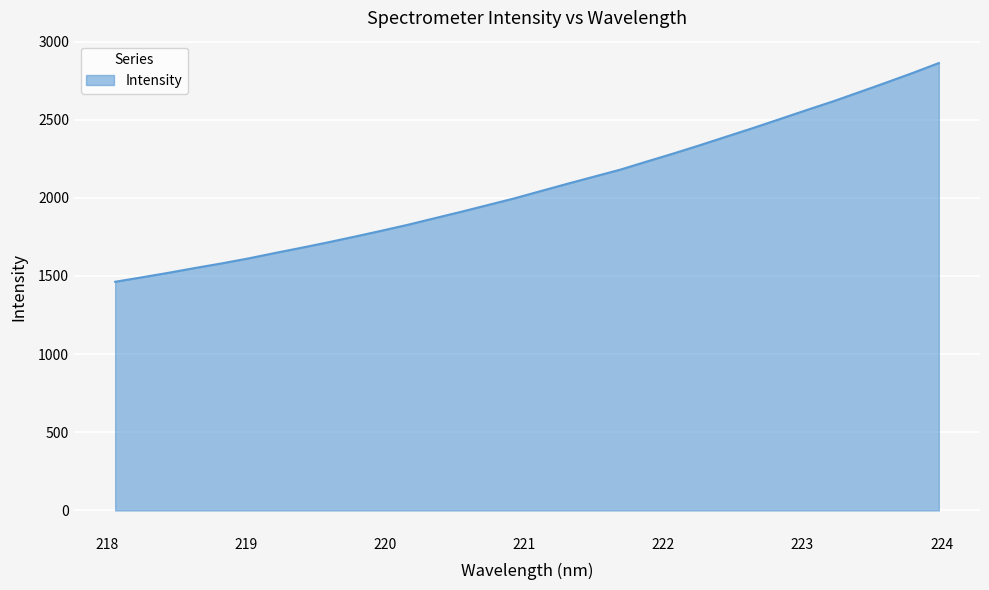

What is the minimum value shown in the chart?

1462.9